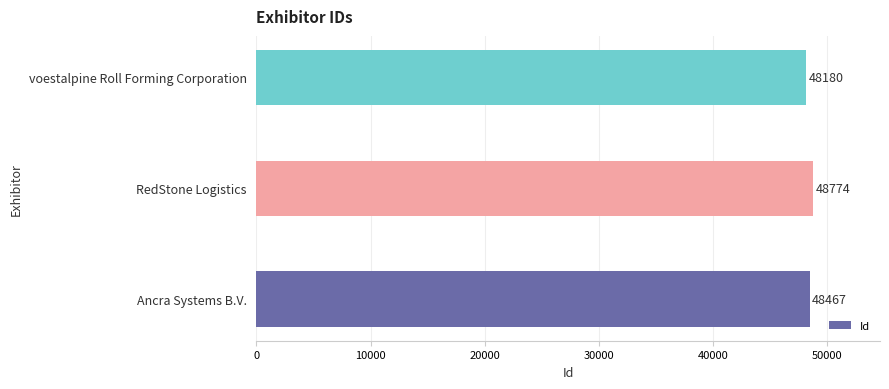

Is it true that the value at voestalpine Roll Forming Corporation is 48180?

True